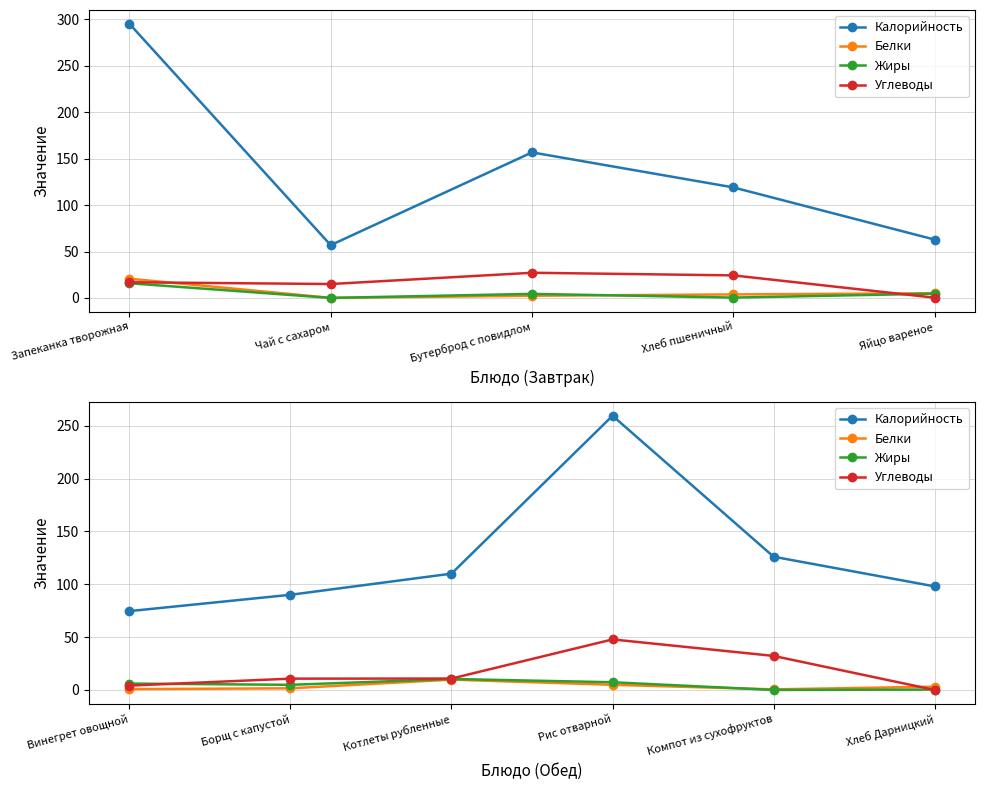

What is the label of the 5th point from the left?

Компот из сухофруктов